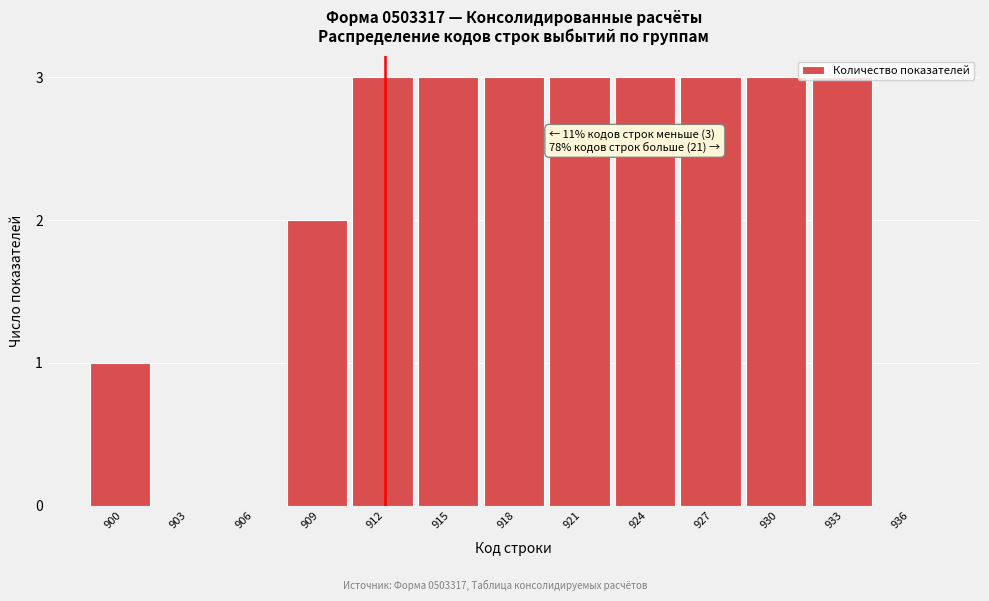

What is the sum of the values at 912 and 930?

6